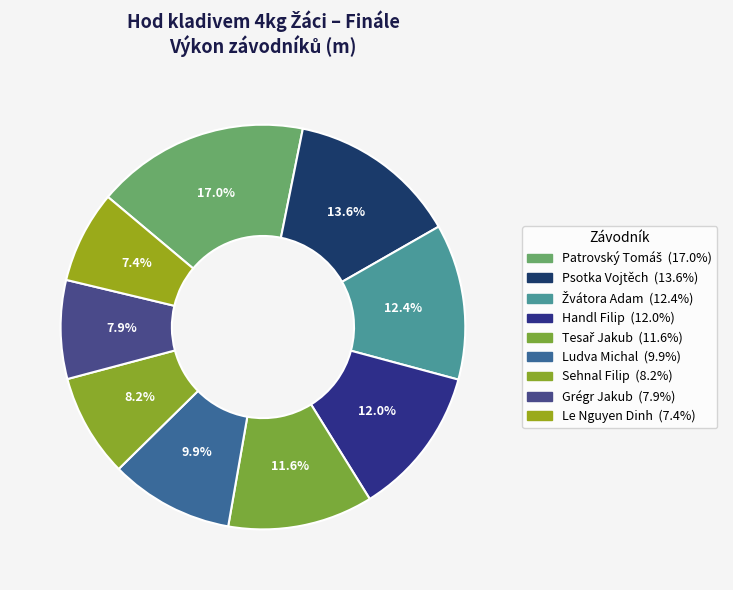

Count the number of slices in the pie.

9